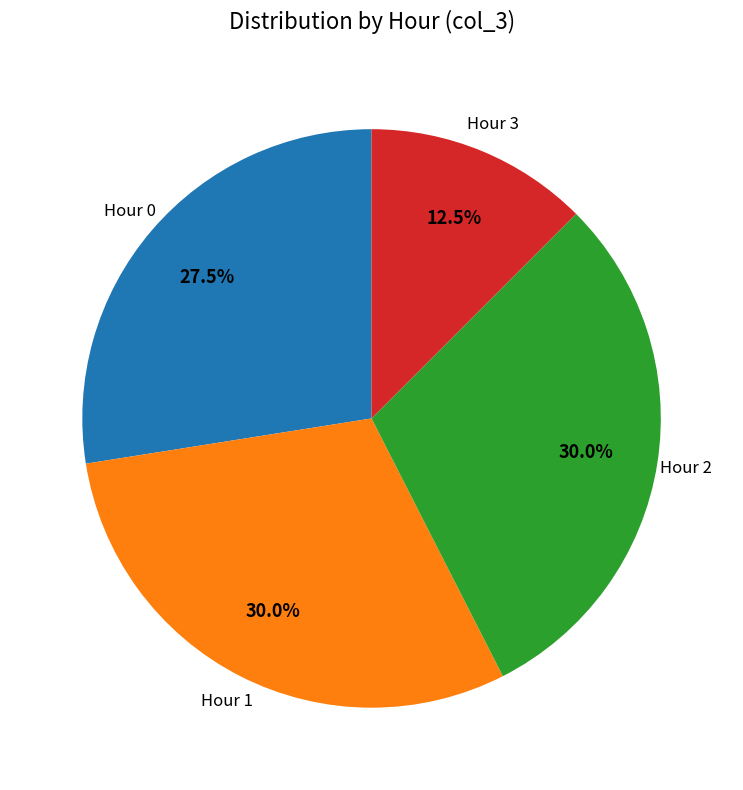

Does Hour 2 represent more than half of the total?

No